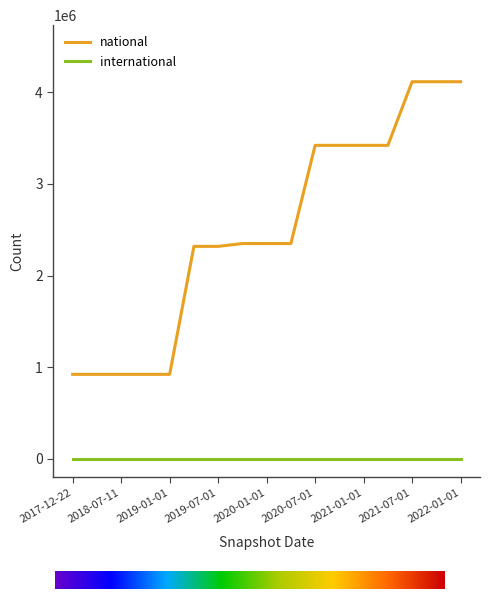

True or false: international and national intersect in this chart.

False